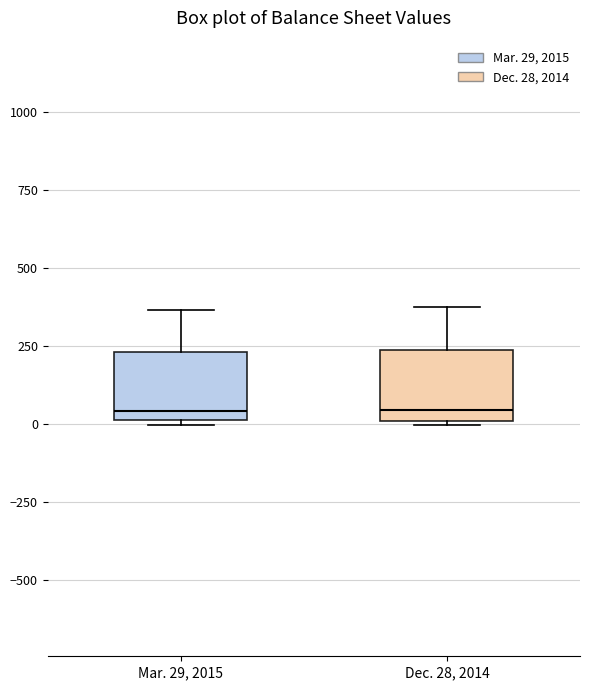

Reading left to right, transcribe this box plot: for each box, give where its median line is, the range the box spans, and where its two whiskers end, as read against the y-axis. The values are not printed on the chart, so give them approximately, as read against the axis.

Mar. 29, 2015: median 50, box 0 to 250, whiskers 0 (just below the box's lower edge) to 350
Dec. 28, 2014: median 50, box 0 to 250, whiskers 0 to 350